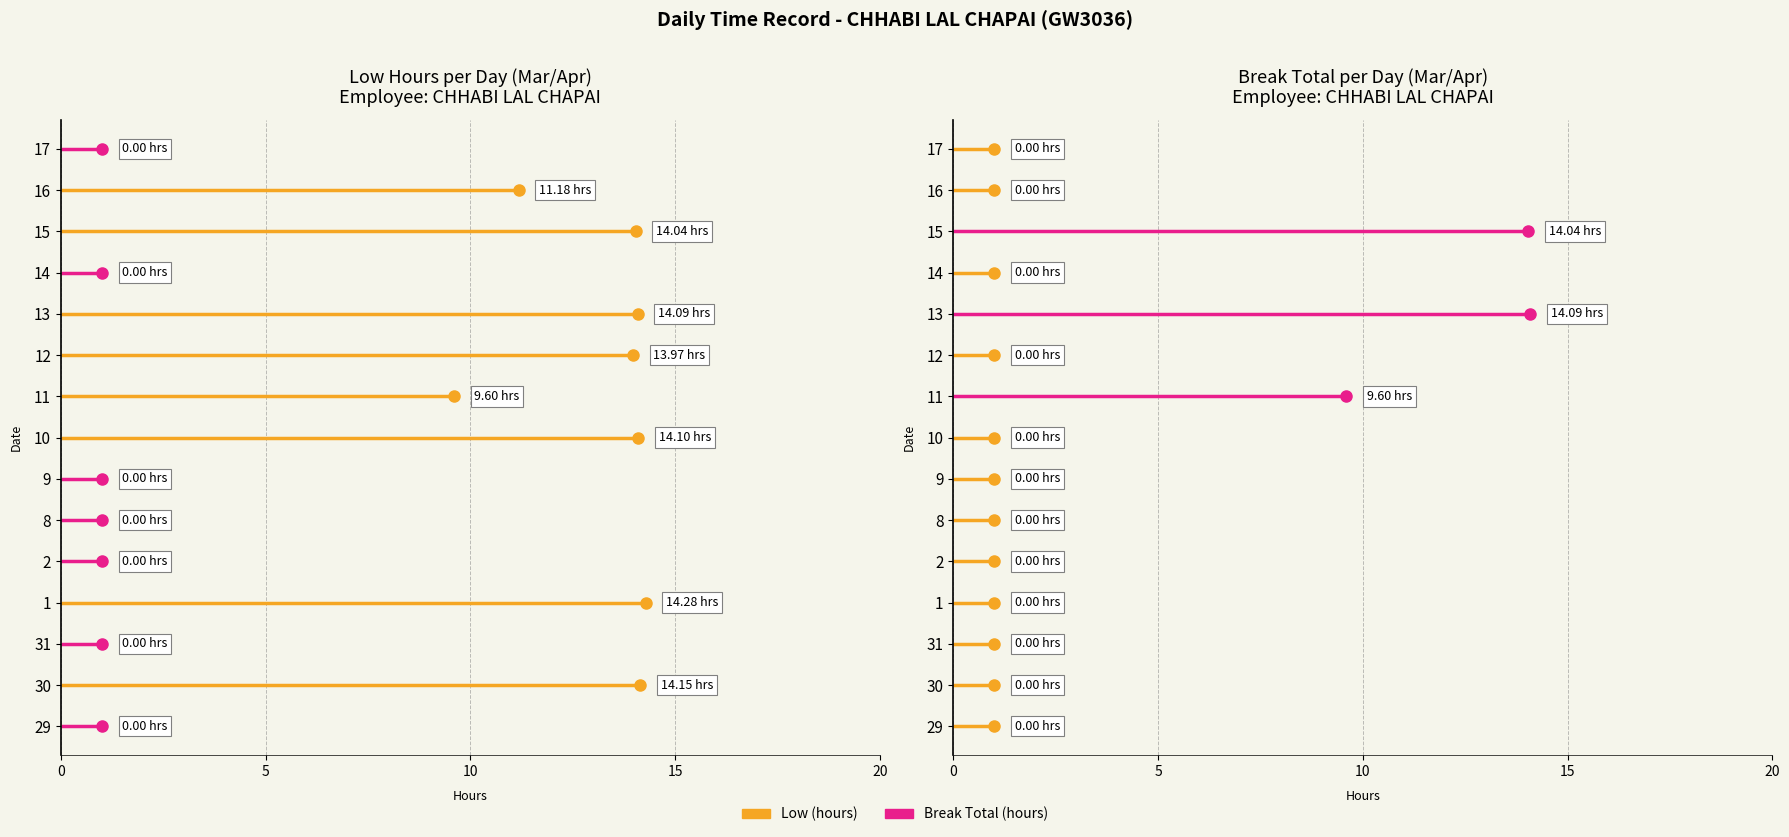

Reading left to right, what are all the values shown in this chart?

Low: 0.0	14.2	0.0	14.3	0.0	0.0	0.0	14.1	9.6	14.0	14.1	0.0	14.0	11.2	0.0
Break Total: 0.0	0.0	0.0	0.0	0.0	0.0	0.0	0.0	9.6	0.0	14.1	0.0	14.0	0.0	0.0